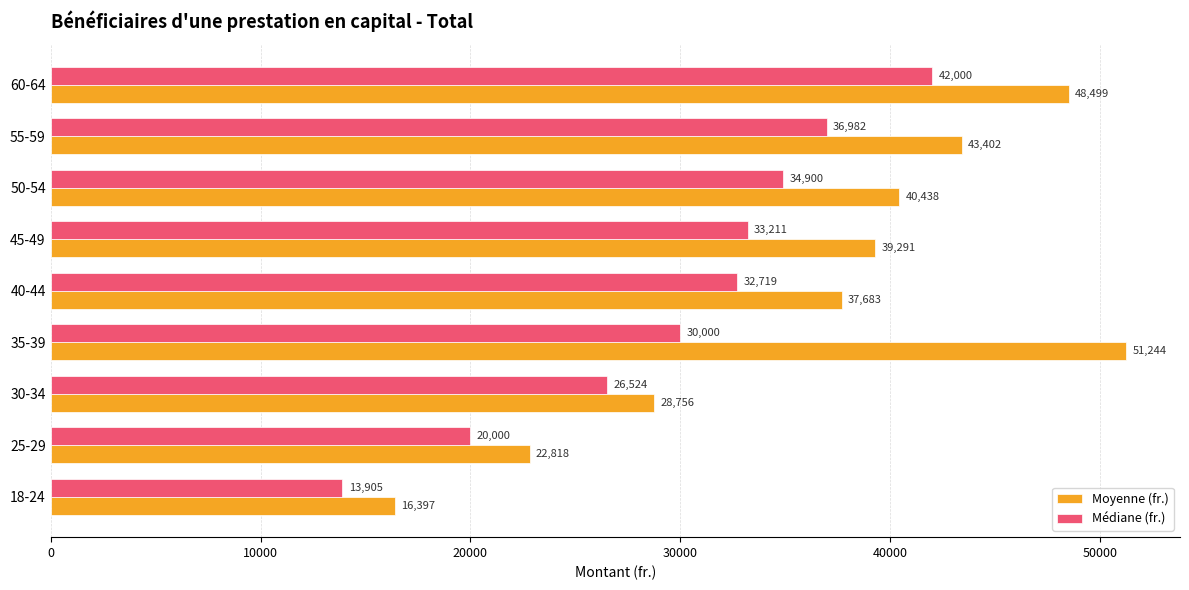

What is the average value of the Moyenne (fr.) series?

36503.1